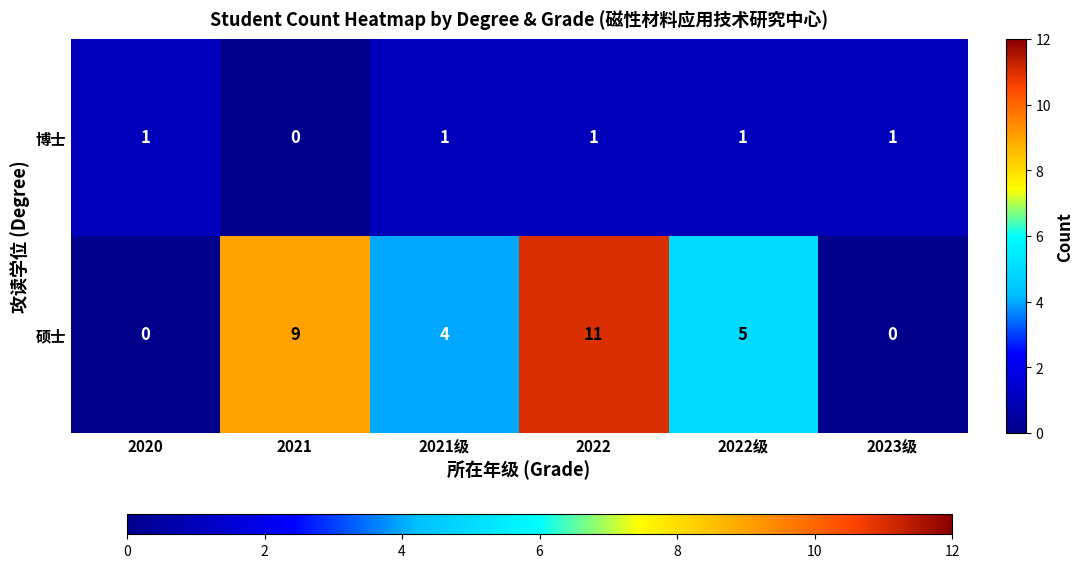

Count the number of data series in this chart.

2